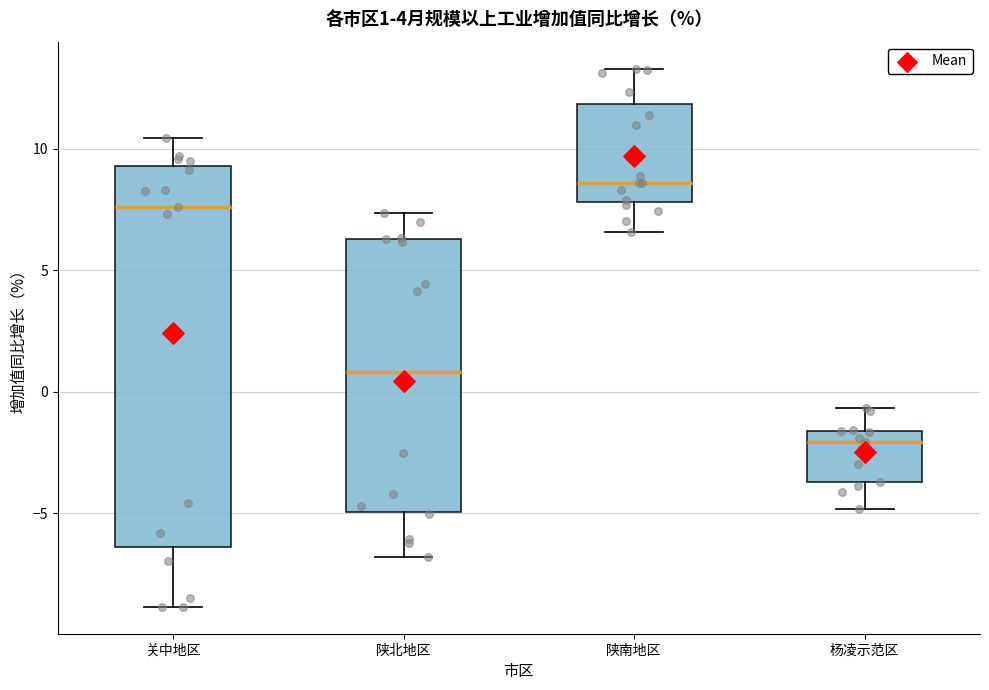

Which box has the highest median line?

陕南地区